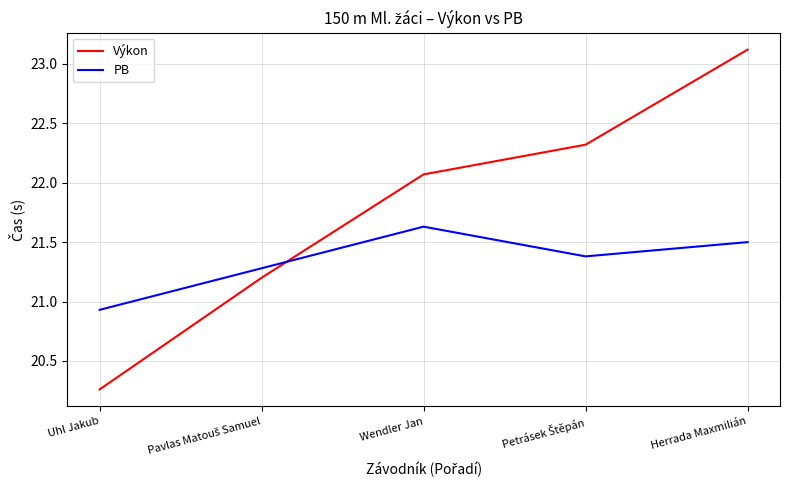

What are all the series names shown in the legend?

Výkon, PB